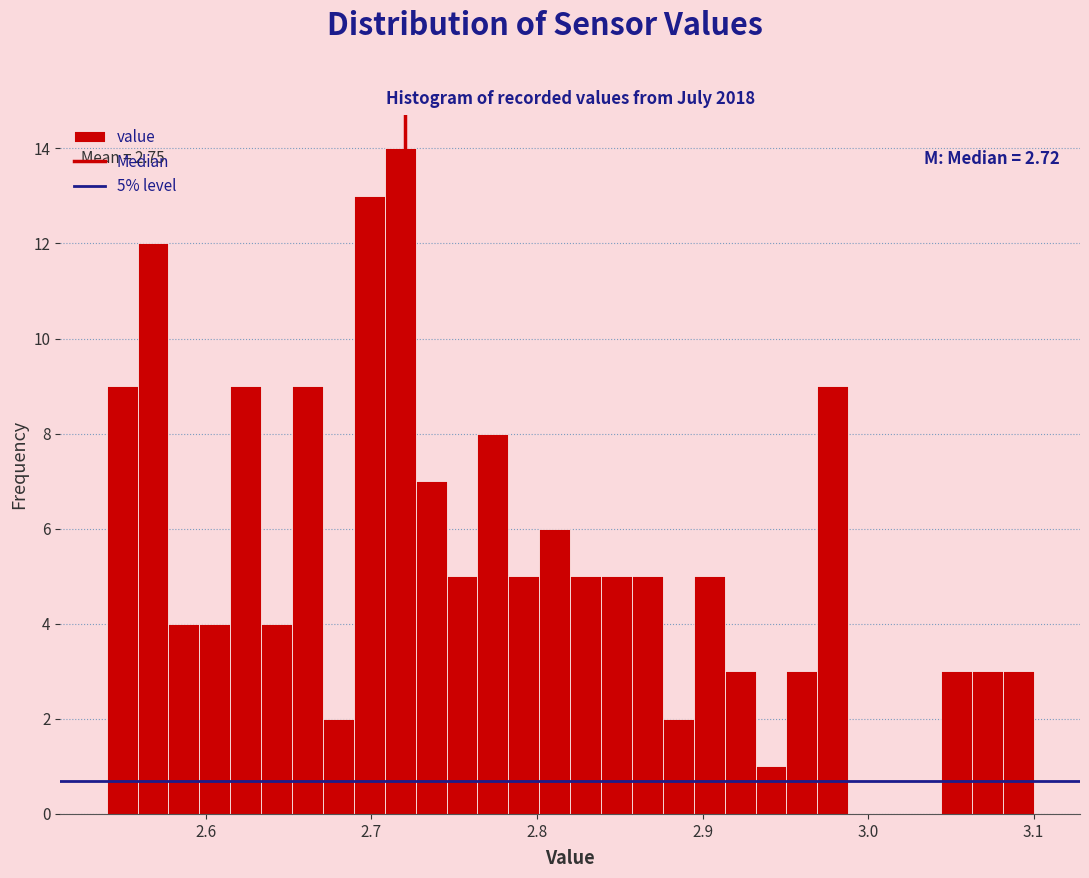

Read against the x-axis, roughly where is the centre of the tallest bar?

2.72